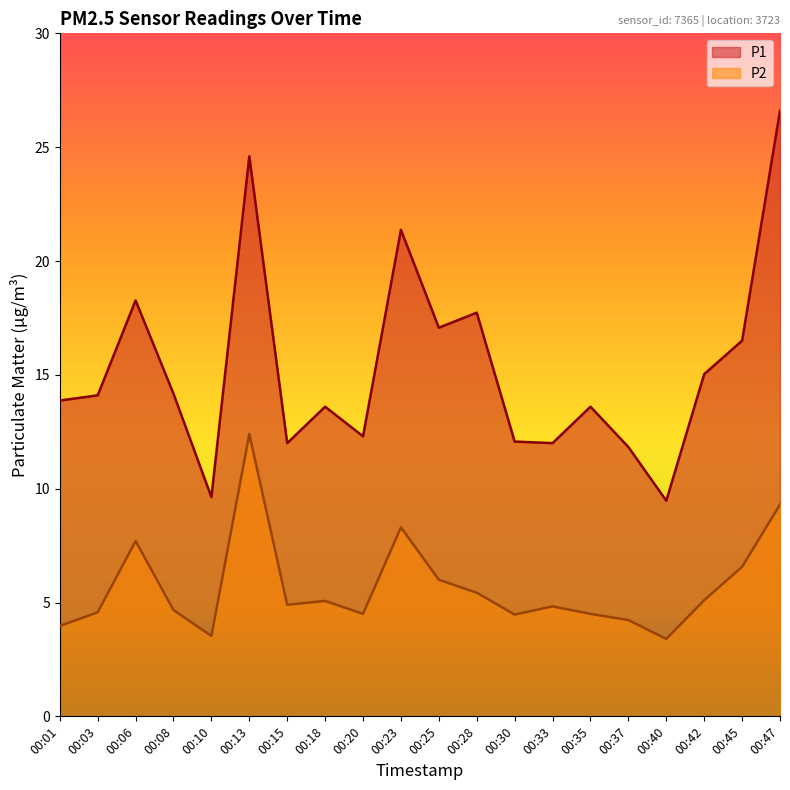

What is the approximate value of P2 at 00:30?

4.5